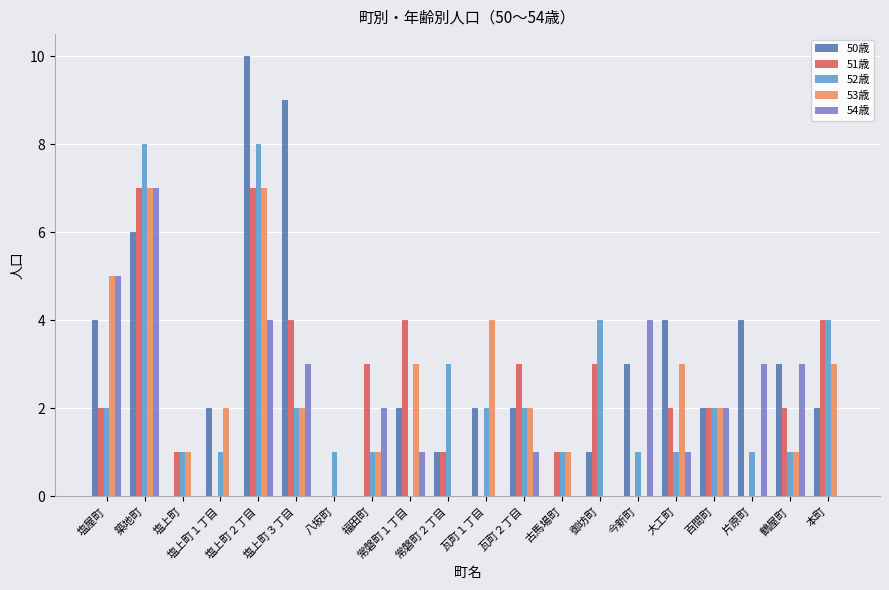

Count the number of data series in this chart.

5